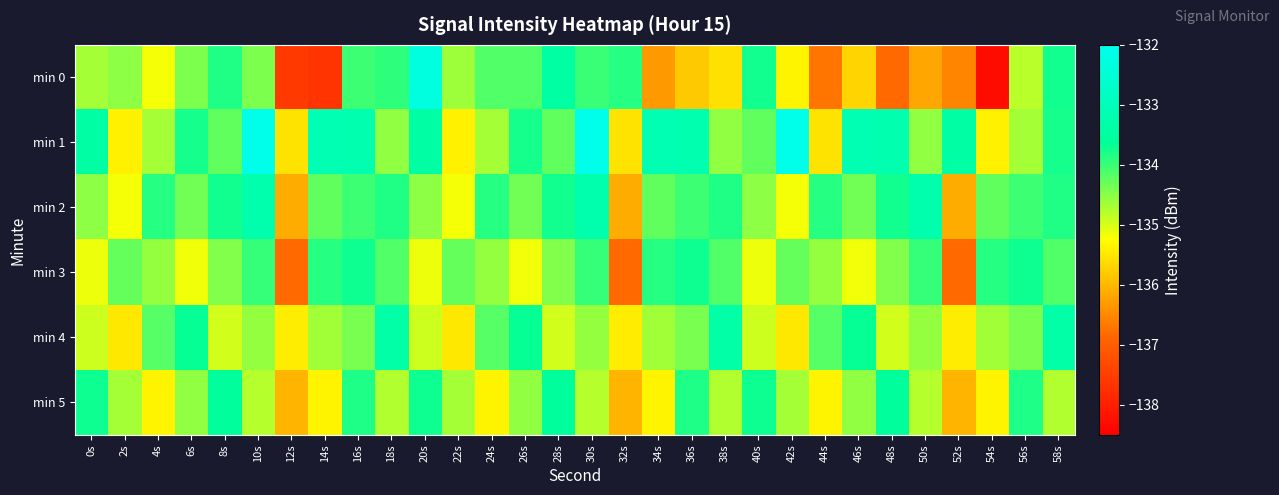

What is the spread (max minus min) of values at 0s?

1.7